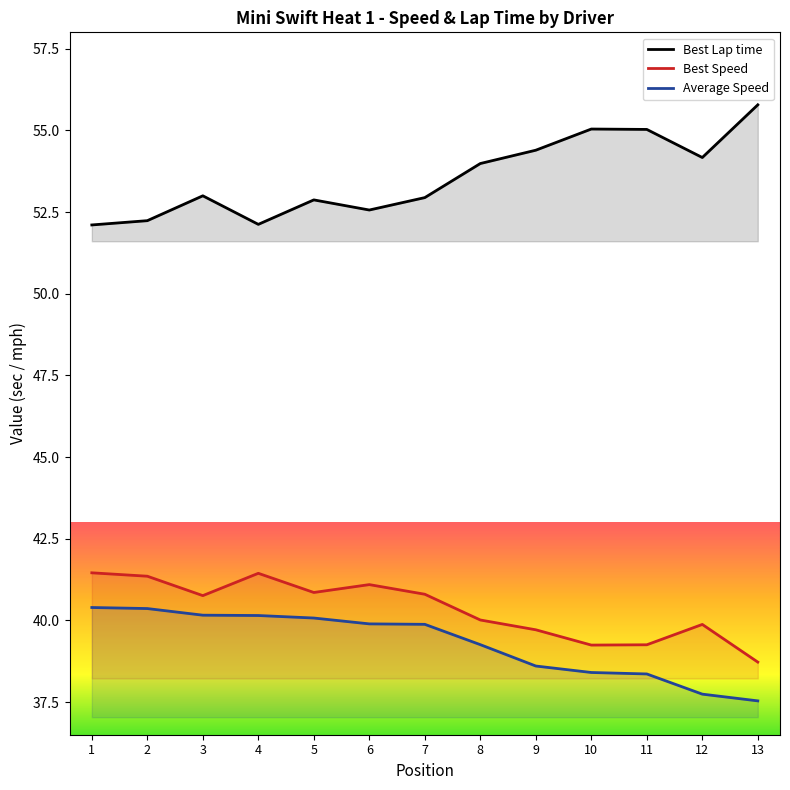

How many lines are shown in the chart?

3